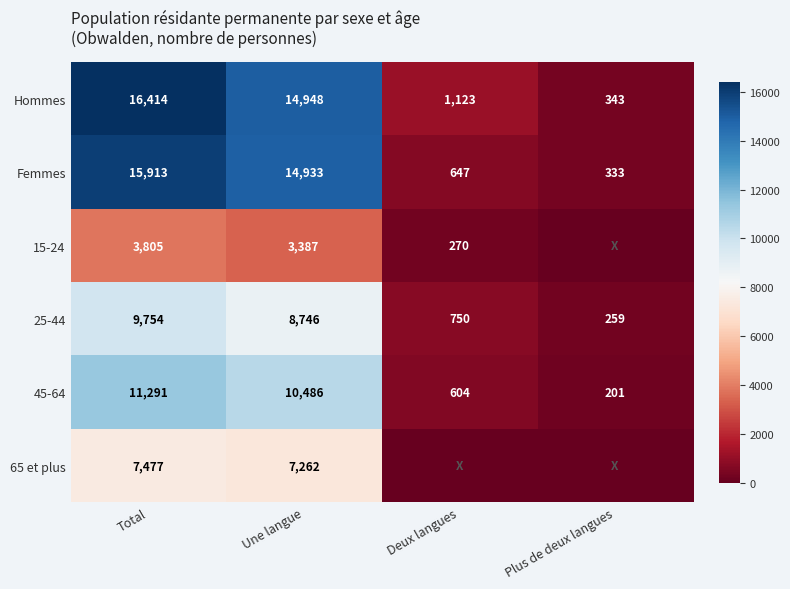

What is the difference between the 65 et plus values at Une langue and Total?

215